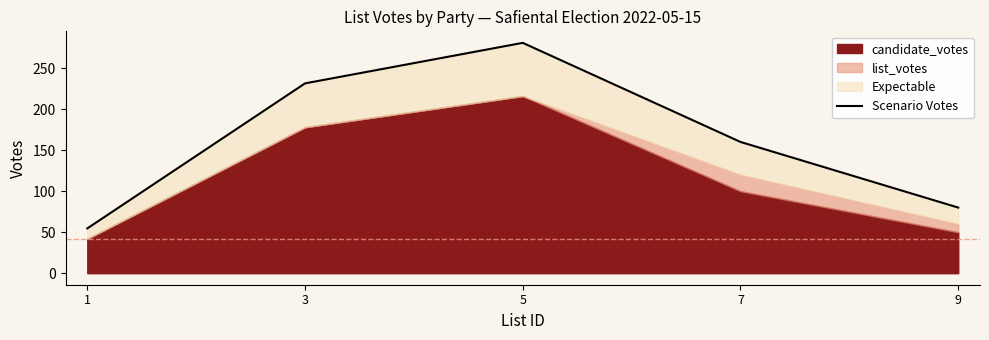

List the labels in order of value, smallest first.

1, 9, 7, 3, 5